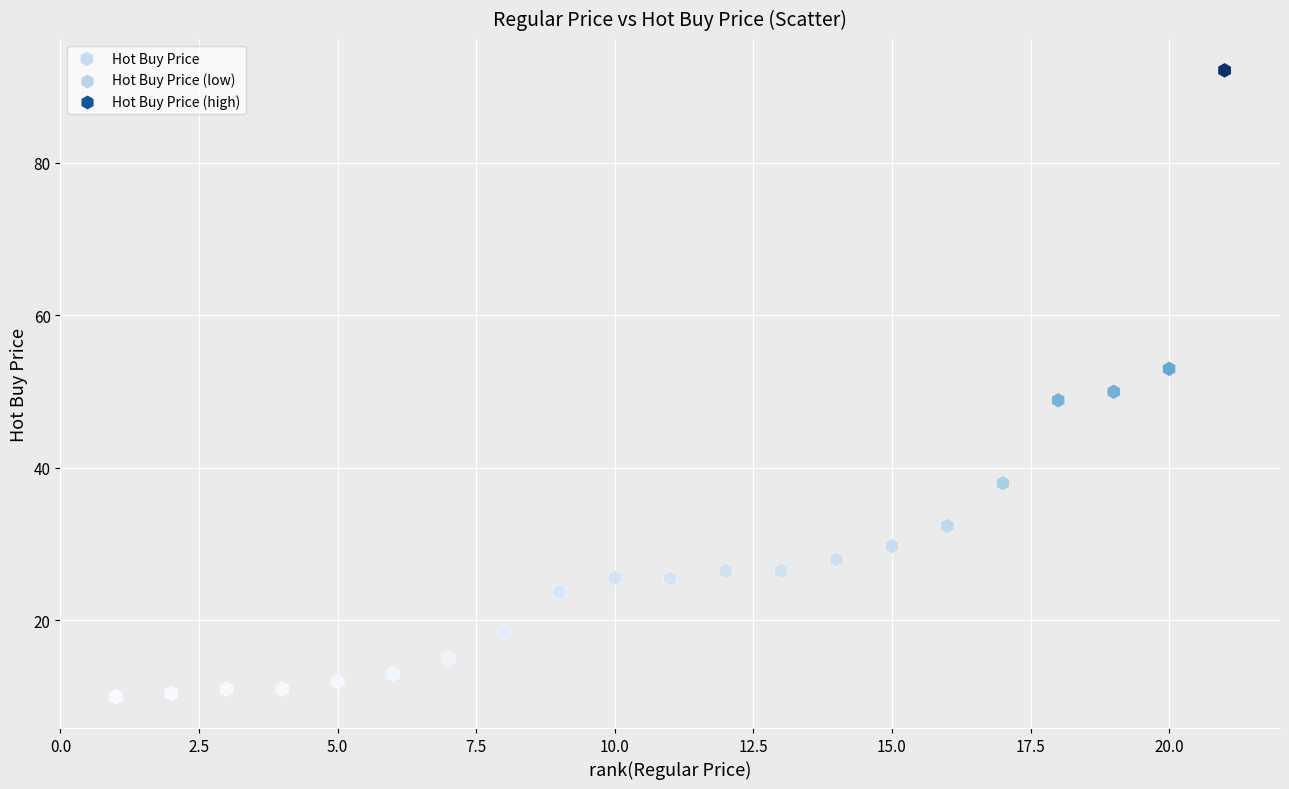

What Y value in the scatter plot is closest to 51?

50.0